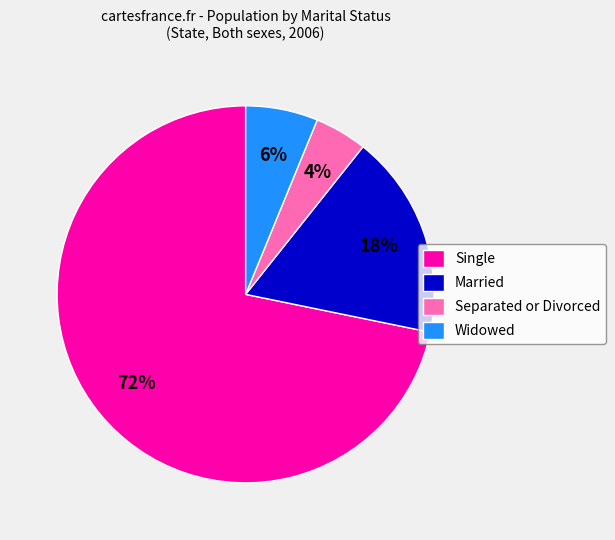

To the nearest percent, what is the average slice percentage?

25%